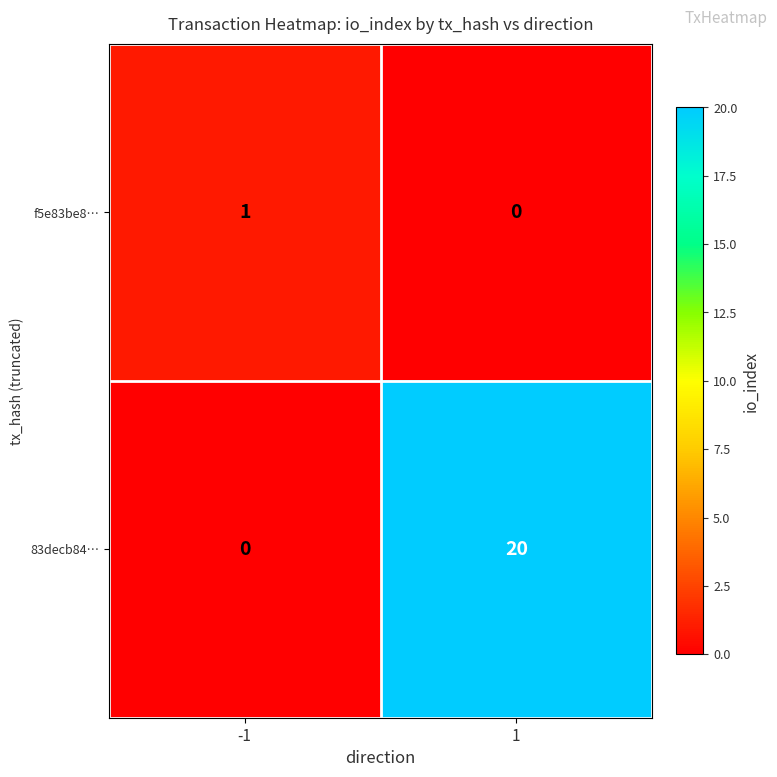

What is the sum of all 83decb84… values?

20